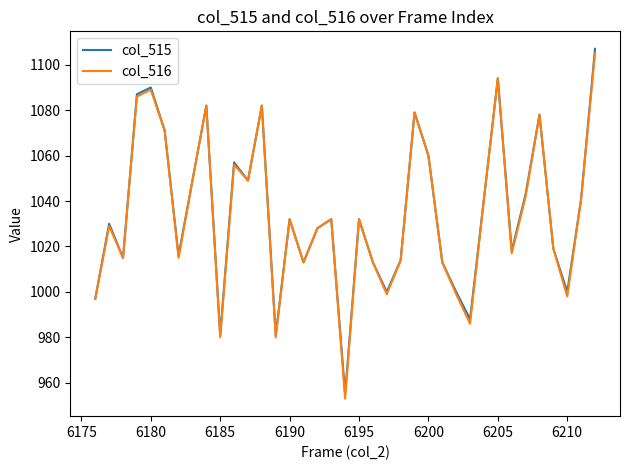

What is the maximum value shown in the chart?

1107